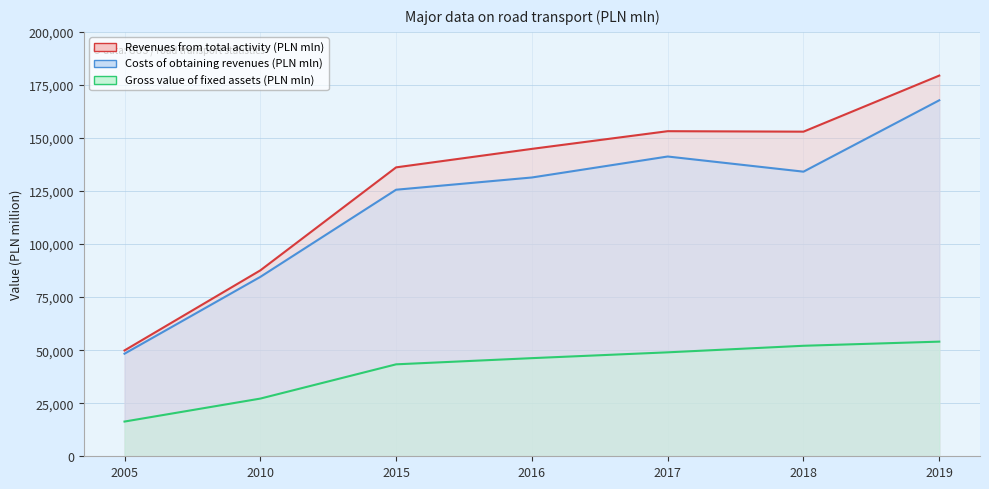

Count the number of data series in this chart.

3